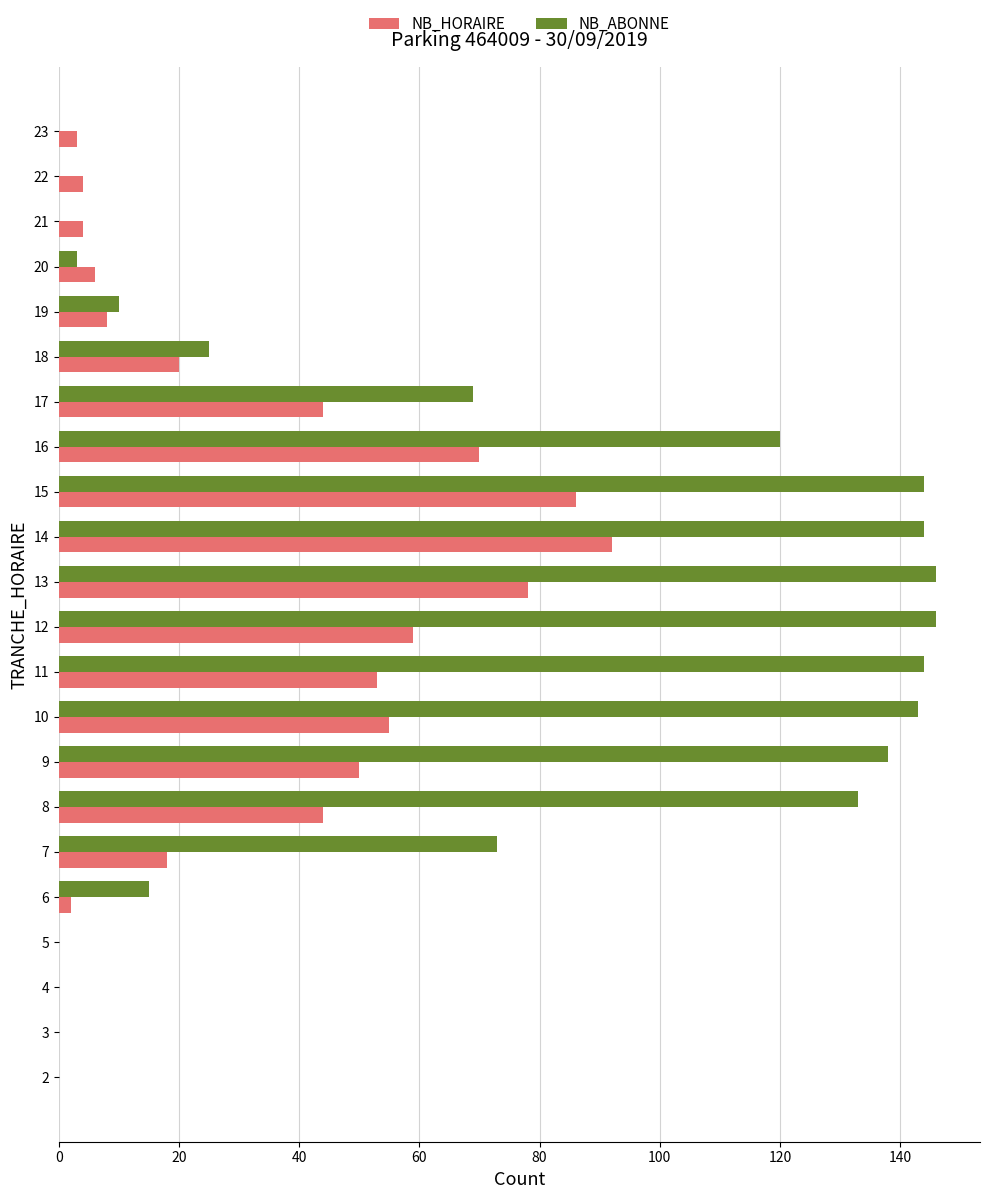

Which series changed the most between 11 and 17?

NB_ABONNE